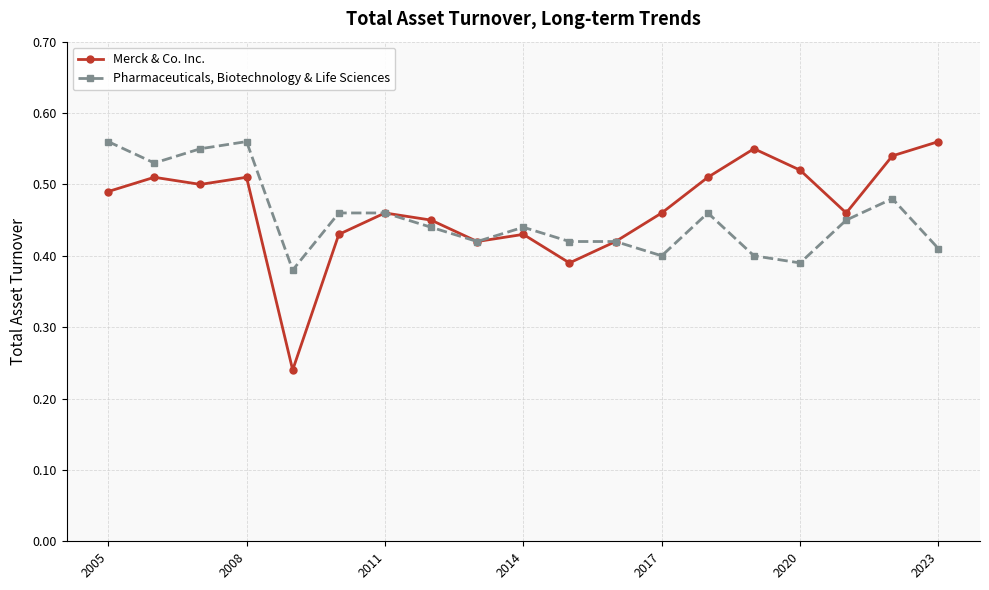

True or false: Merck & Co. Inc. has more than 1 points higher than both neighbors.

True